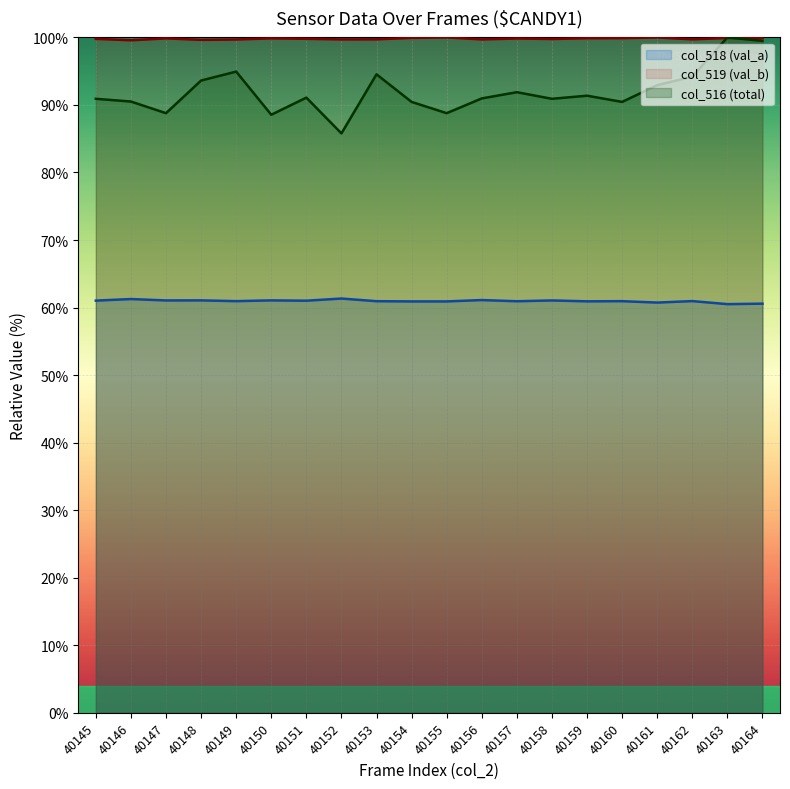

What is the spread (max minus min) of values at 40157?

38.9